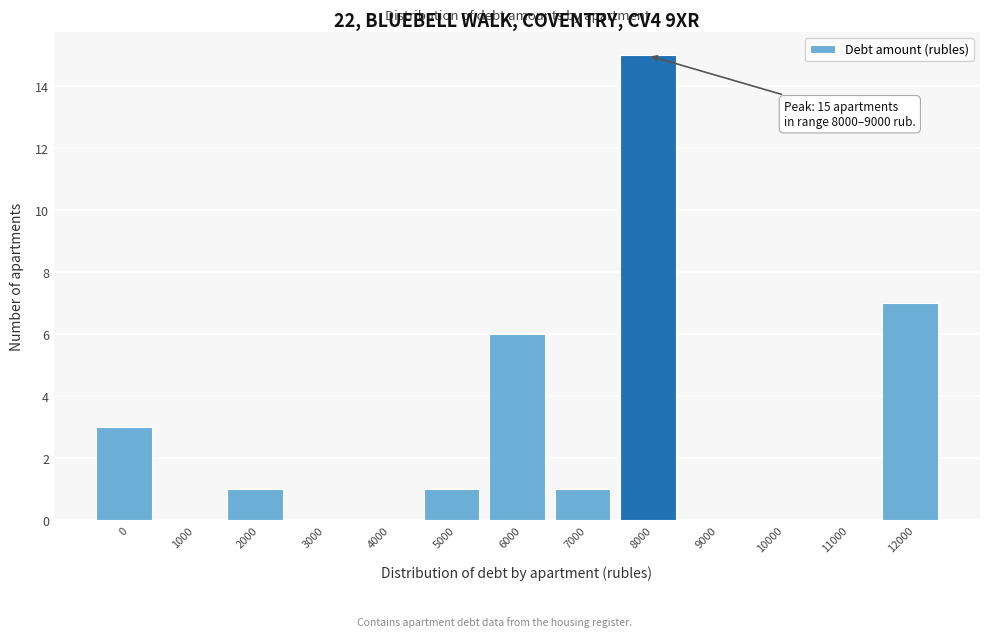

Reading right to left, extract all data points from this chart.

12000=7	11000=0	10000=0	9000=0	8000=15	7000=1	6000=6	5000=1	4000=0	3000=0	2000=1	1000=0	0=3